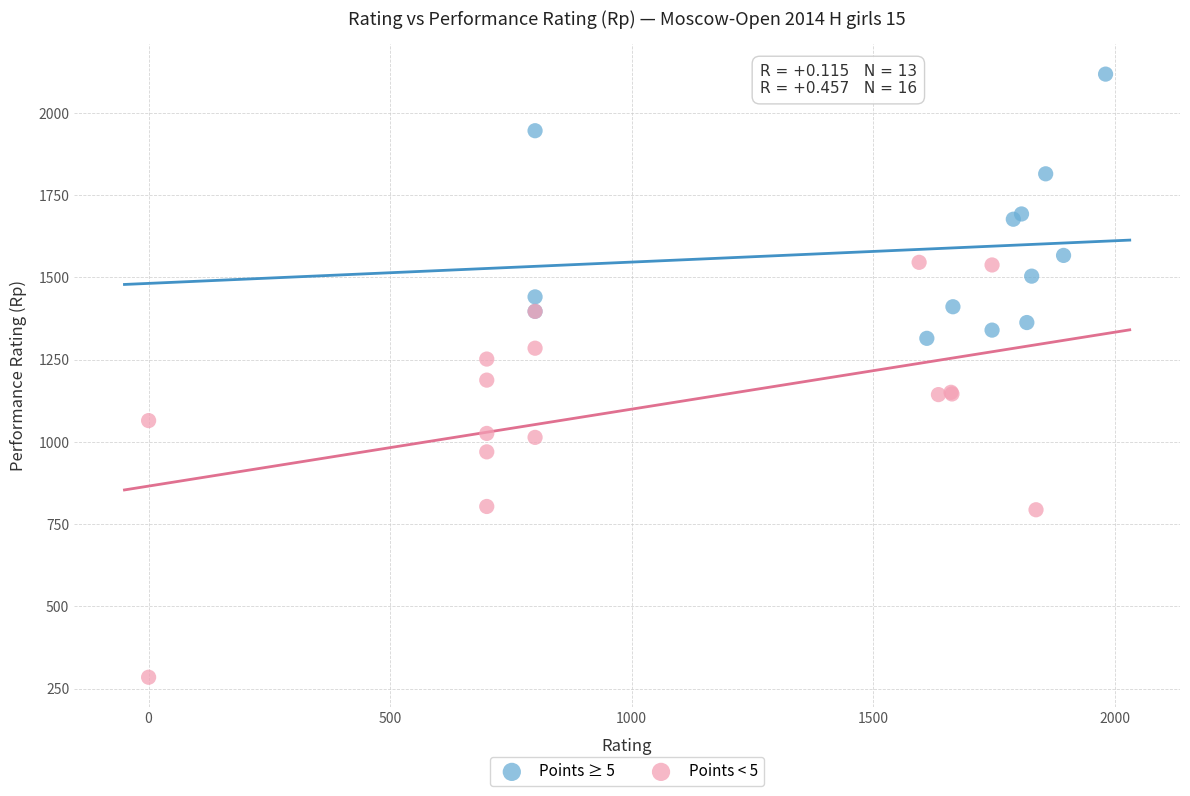

Which series has the widest spread of Y values?

Points < 5